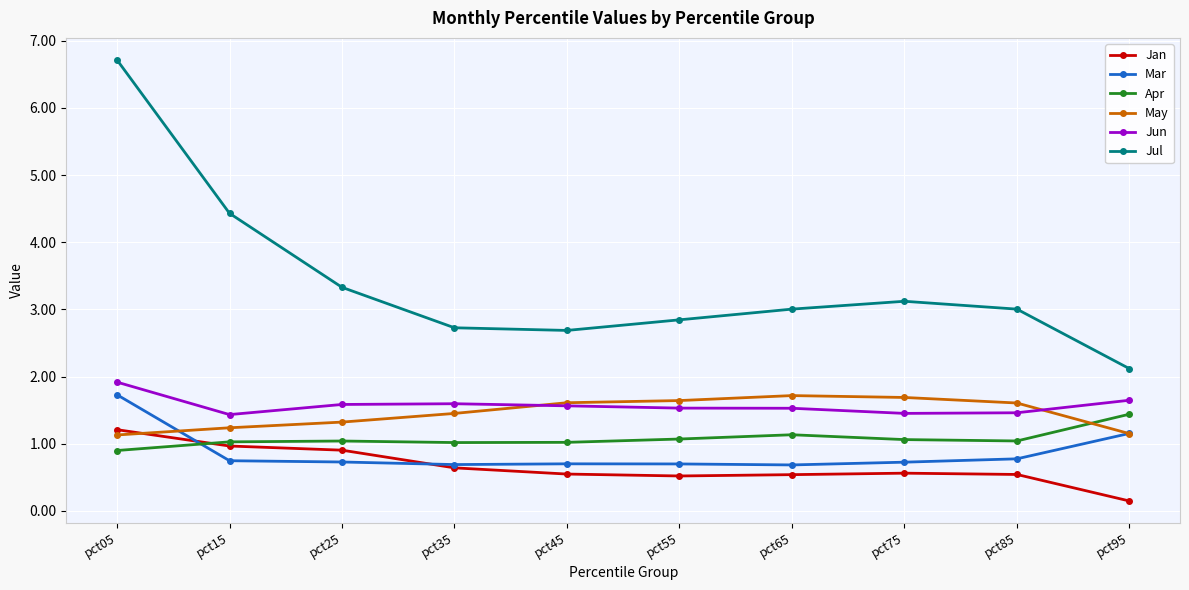

True or false: Mar has a value of 0.5 at pct85.

False